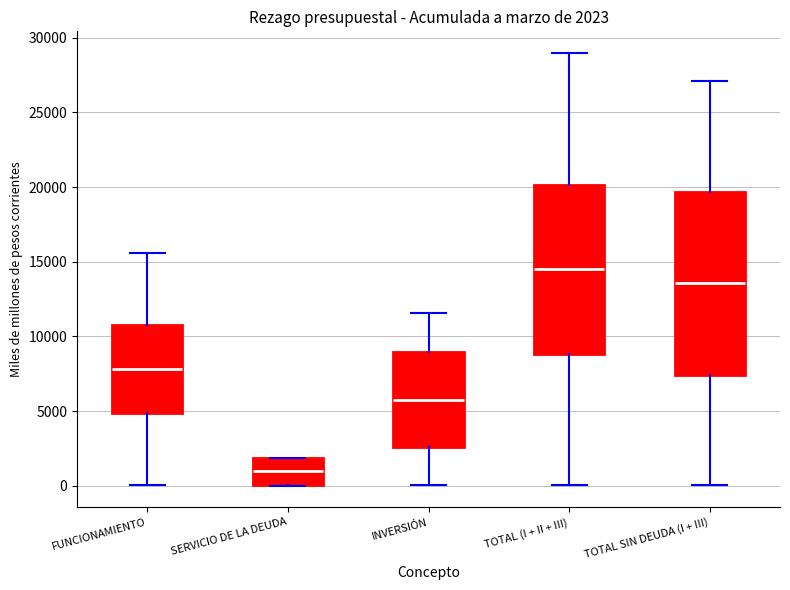

Which box's median line is the lowest?

SERVICIO DE LA DEUDA